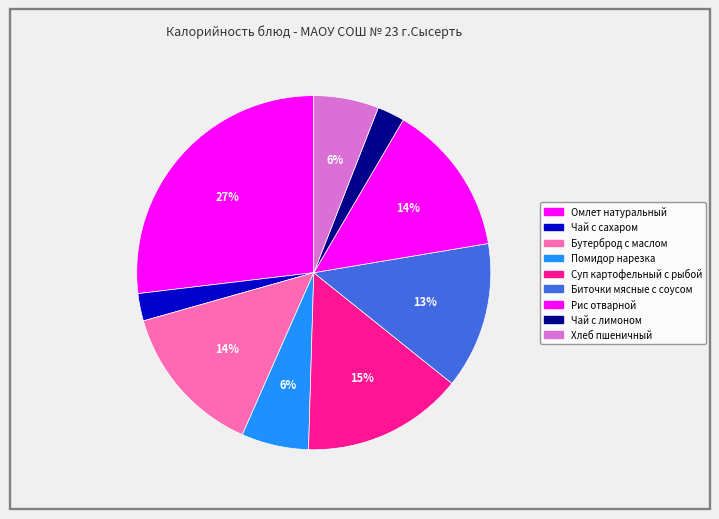

How much of the chart is everything except Хлеб пшеничный?

94.1%